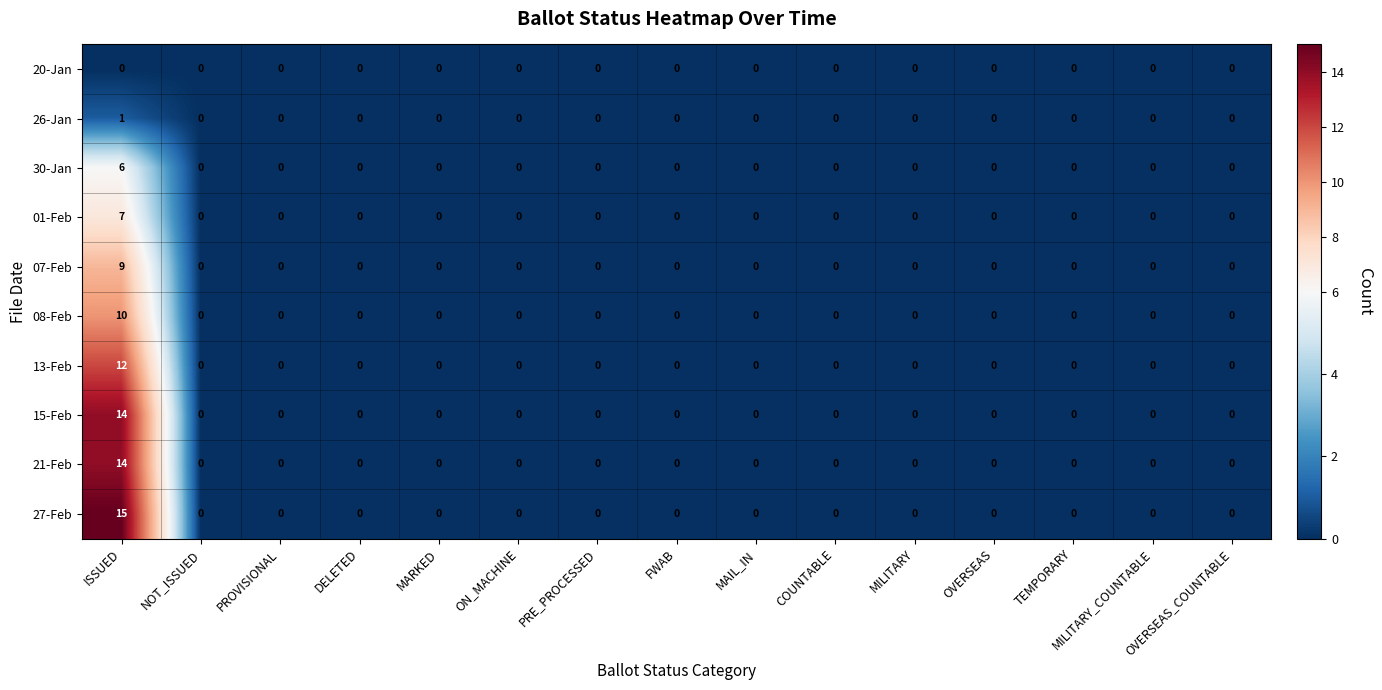

At which category is the sum across all series the highest?

ISSUED